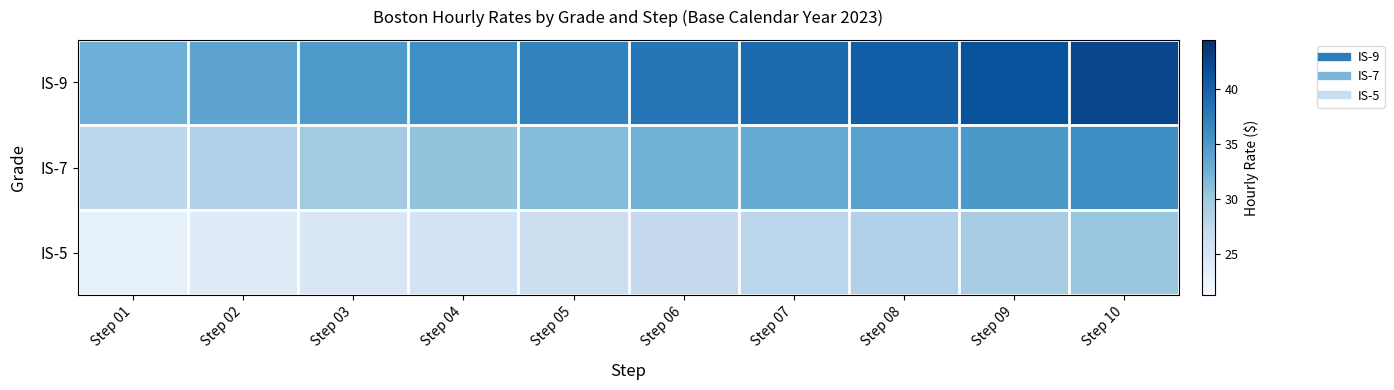

Reading right to left, transcribe all the data shown in this chart.

IS-9: Step 10=42.5	Step 09=41.4	Step 08=40.3	Step 07=39.2	Step 06=38.1	Step 05=37.1	Step 04=36.0	Step 03=34.9	Step 02=33.8	Step 01=32.7
IS-7: Step 10=36.1	Step 09=35.1	Step 08=34.2	Step 07=33.3	Step 06=32.4	Step 05=31.4	Step 04=30.5	Step 03=29.6	Step 02=28.7	Step 01=27.7
IS-5: Step 10=30.2	Step 09=29.4	Step 08=28.6	Step 07=27.8	Step 06=27.1	Step 05=26.3	Step 04=25.5	Step 03=24.8	Step 02=24.0	Step 01=23.2